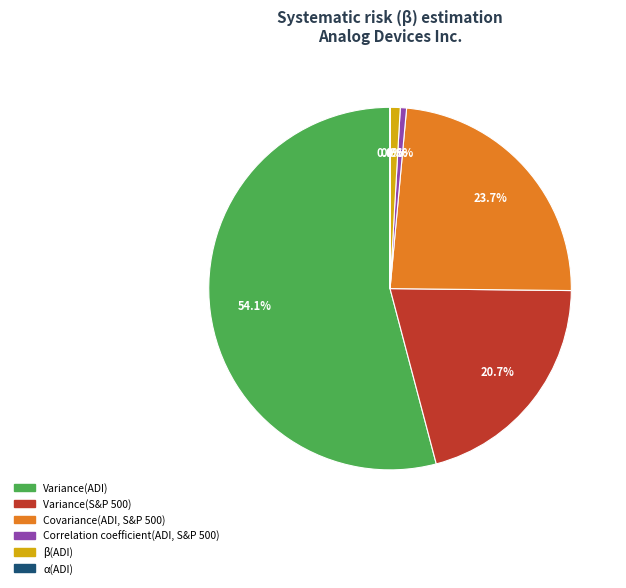

Does Covariance(ADI, S&P 500) account for over 50% of the chart?

No